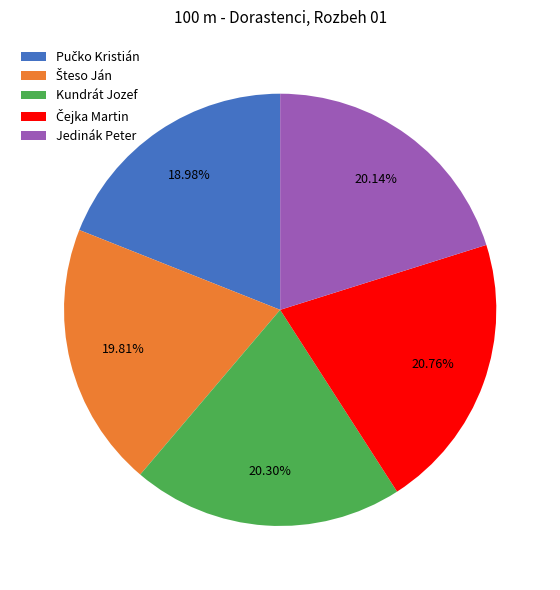

Is there any slice that represents more than half of the pie?

No